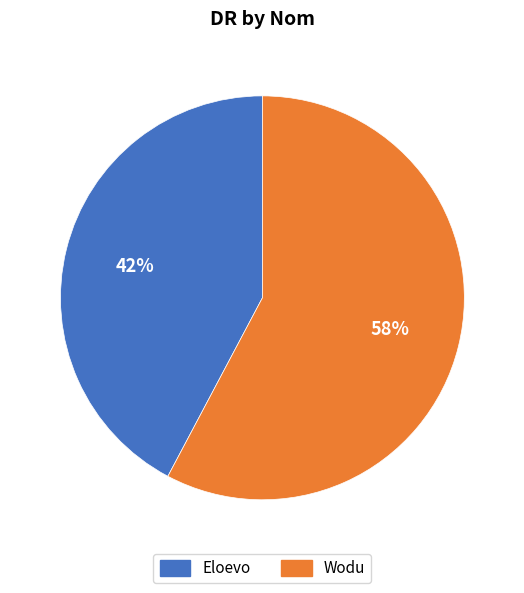

Count the number of slices in the pie.

2